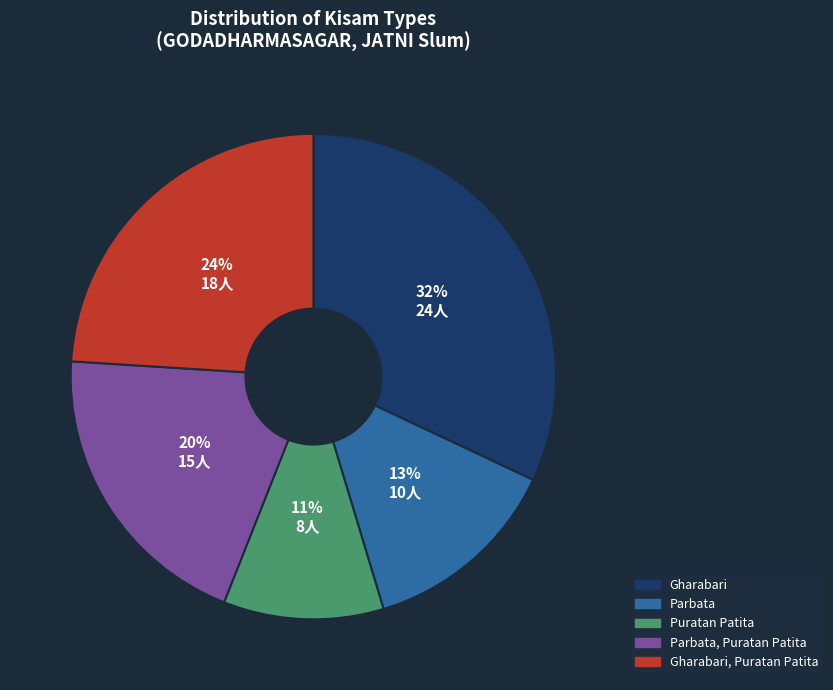

To the nearest percent, what is the average slice percentage?

20%